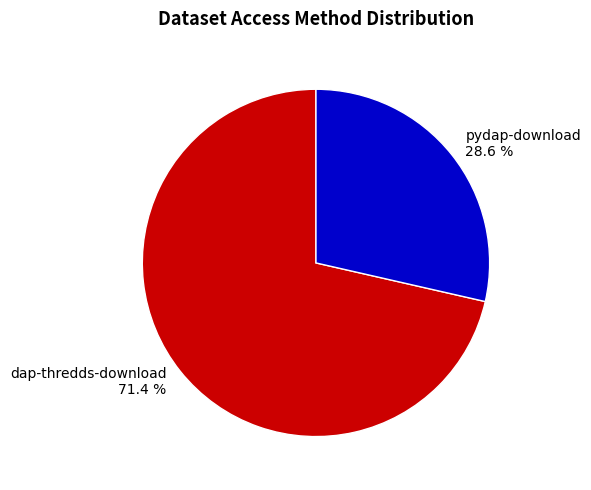

To the nearest percent, what is the difference between the pydap-download and dap-thredds-download slice percentages?

43%